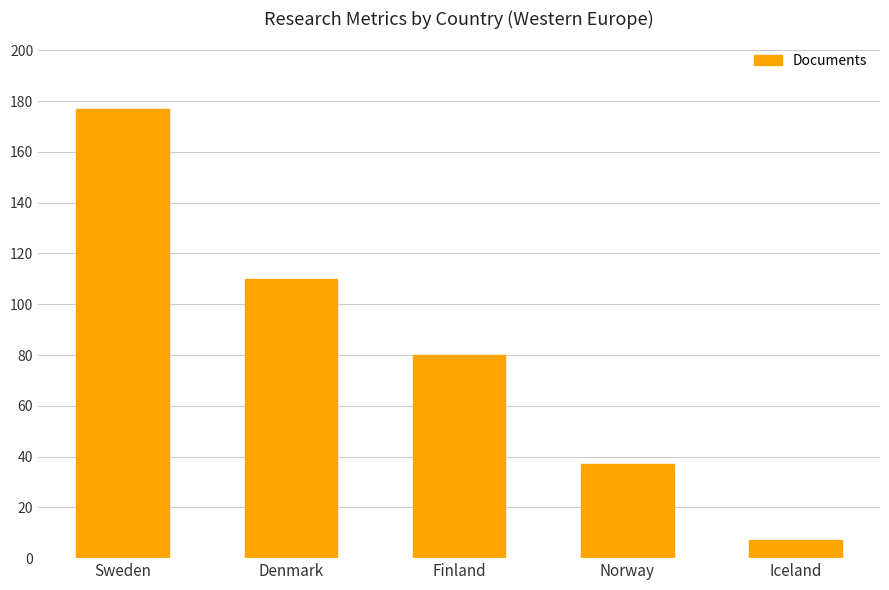

Reading left to right, extract all data points from this chart.

177	110	80	37	7